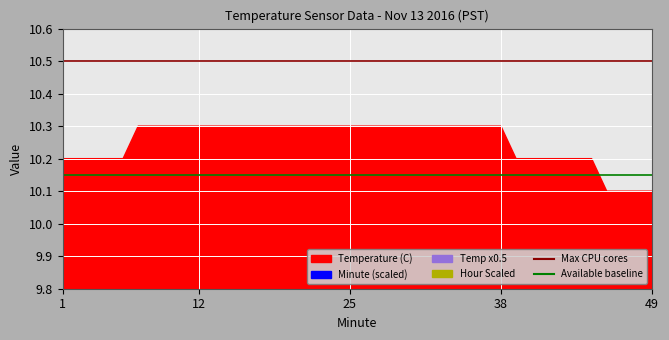

Between 7 and 8, which series saw the biggest shift?

Max CPU cores